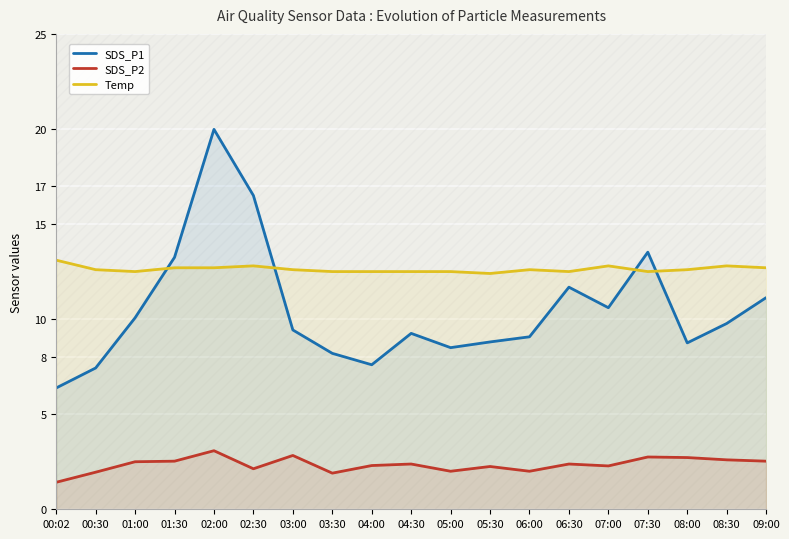

What is the value of the Temp point at the 9th from the left?

12.5